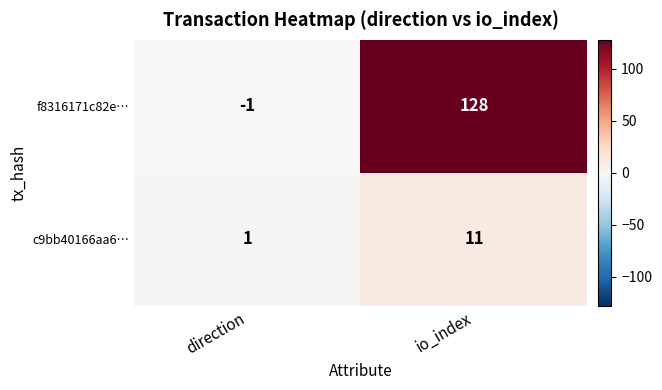

The c9bb40166aa6… series shows 1 at direction. True or false?

True